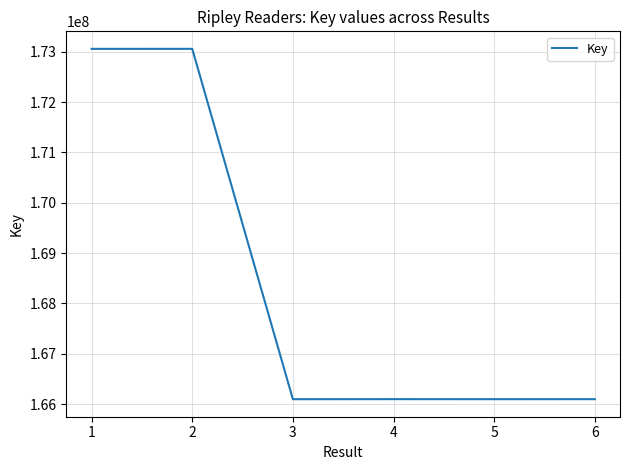

Approximately how many times larger is the value at 2 compared to 1?

1.0